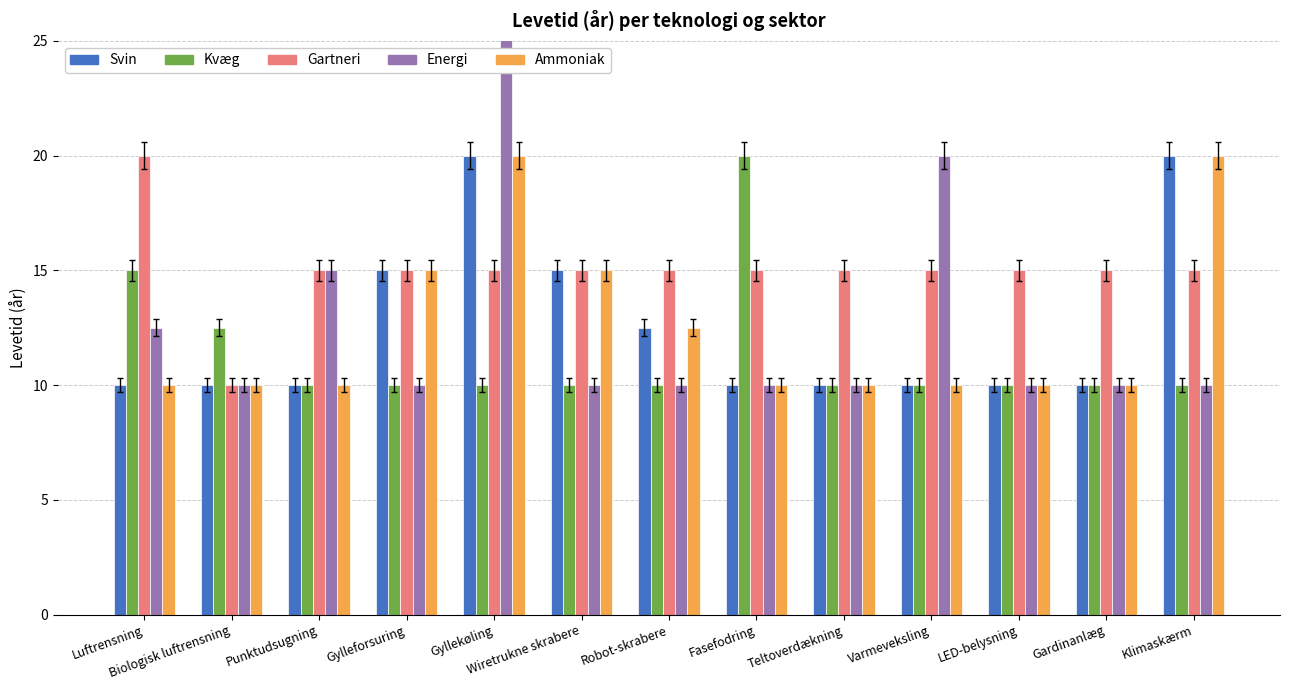

List the series in order of their peak value, highest first.

Energi, Svin, Kvæg, Gartneri, Ammoniak